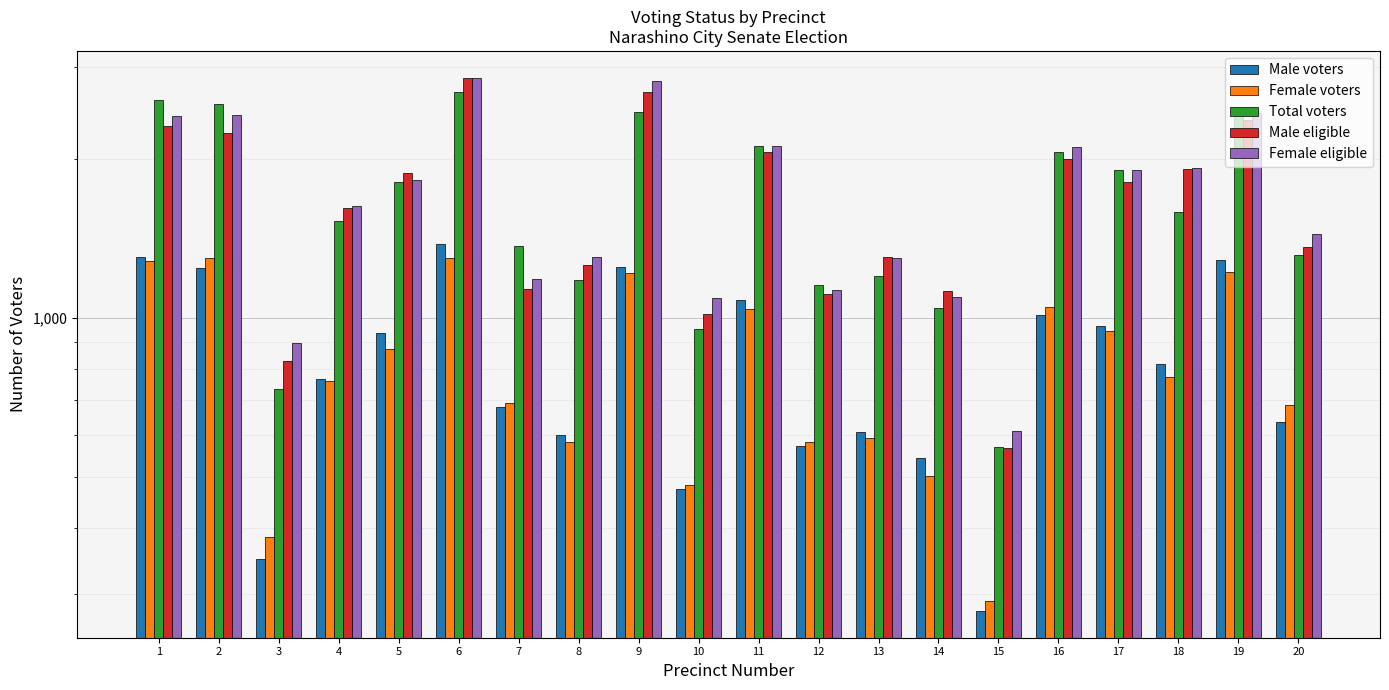

What is the difference between the highest and lowest values at 14?

623